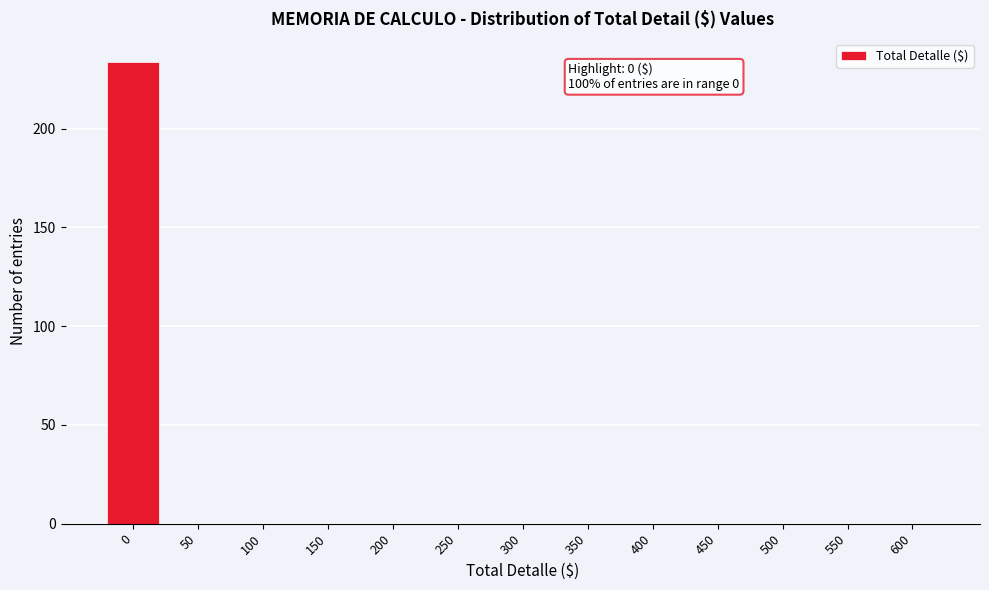

Reading right to left, list all the values displayed in this chart.

600=0	550=0	500=0	450=0	400=0	350=0	300=0	250=0	200=0	150=0	100=0	50=0	0=234